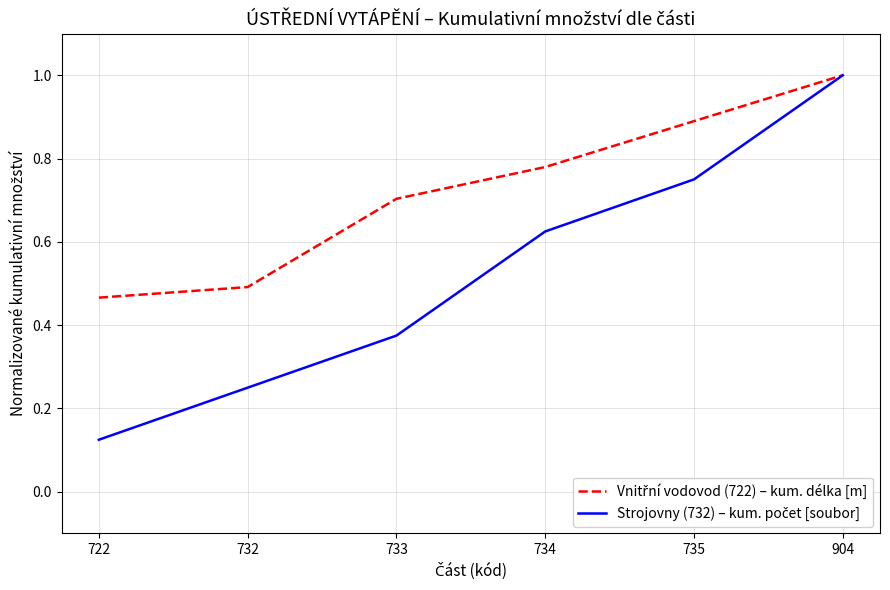

Which category has the lowest value across all series?

722